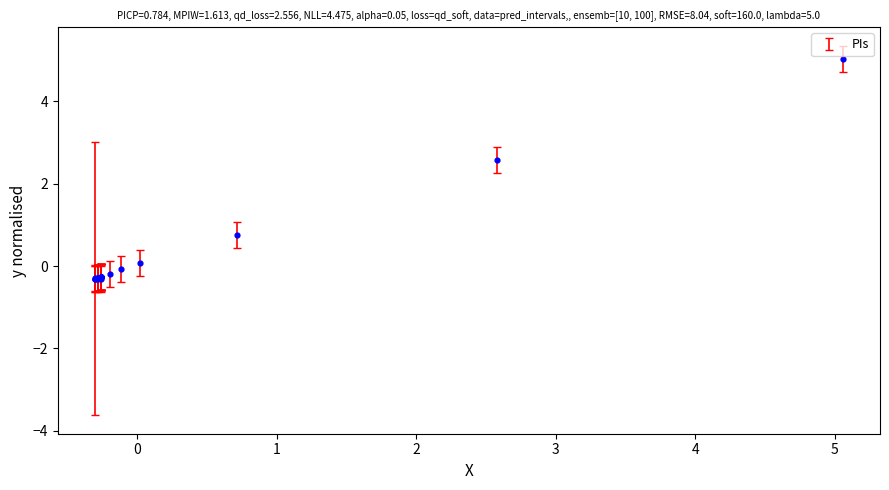

What Y value in the scatter plot is closest to 2?

2.6